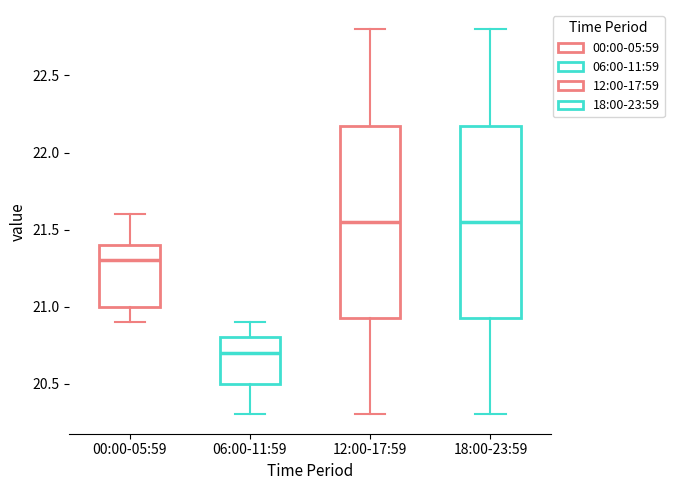

Reading left to right, transcribe this box plot: for each box, give where its median line is, the range the box spans, and where its two whiskers end, as read against the y-axis. The values are not printed on the chart, so give them approximately, as read against the axis.

00:00-05:59: median 21.30, box 21.00 to 21.40, whiskers 20.90 to 21.60
06:00-11:59: median 20.70, box 20.50 to 20.80, whiskers 20.30 to 20.90
12:00-17:59: median 21.55, box 20.95 to 22.20, whiskers 20.30 to 22.80
18:00-23:59: median 21.55, box 20.95 to 22.20, whiskers 20.30 to 22.80